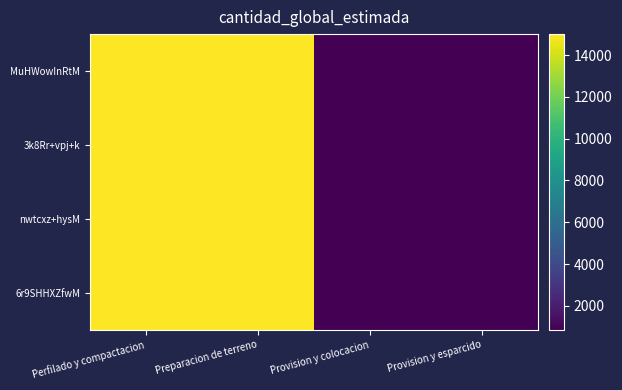

What is the total value across all series at Perfilado y compactacion?

60000